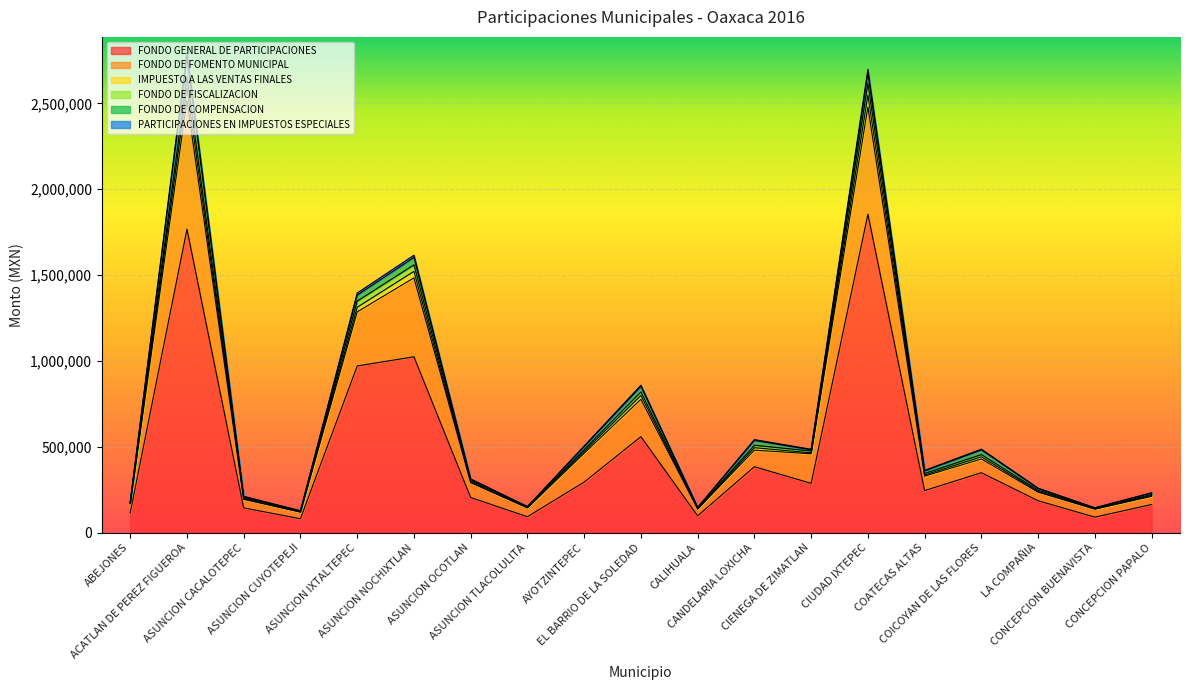

What is the highest value of the FONDO GENERAL DE PARTICIPACIONES series?

1854349